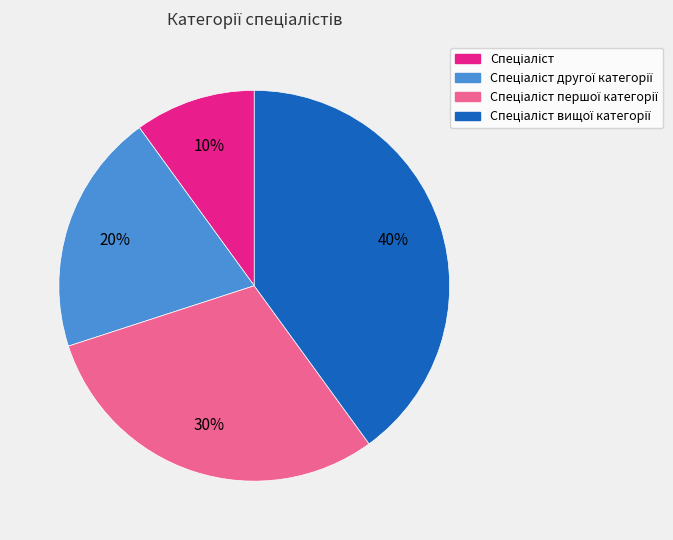

To the nearest percent, what is the average slice percentage?

25%